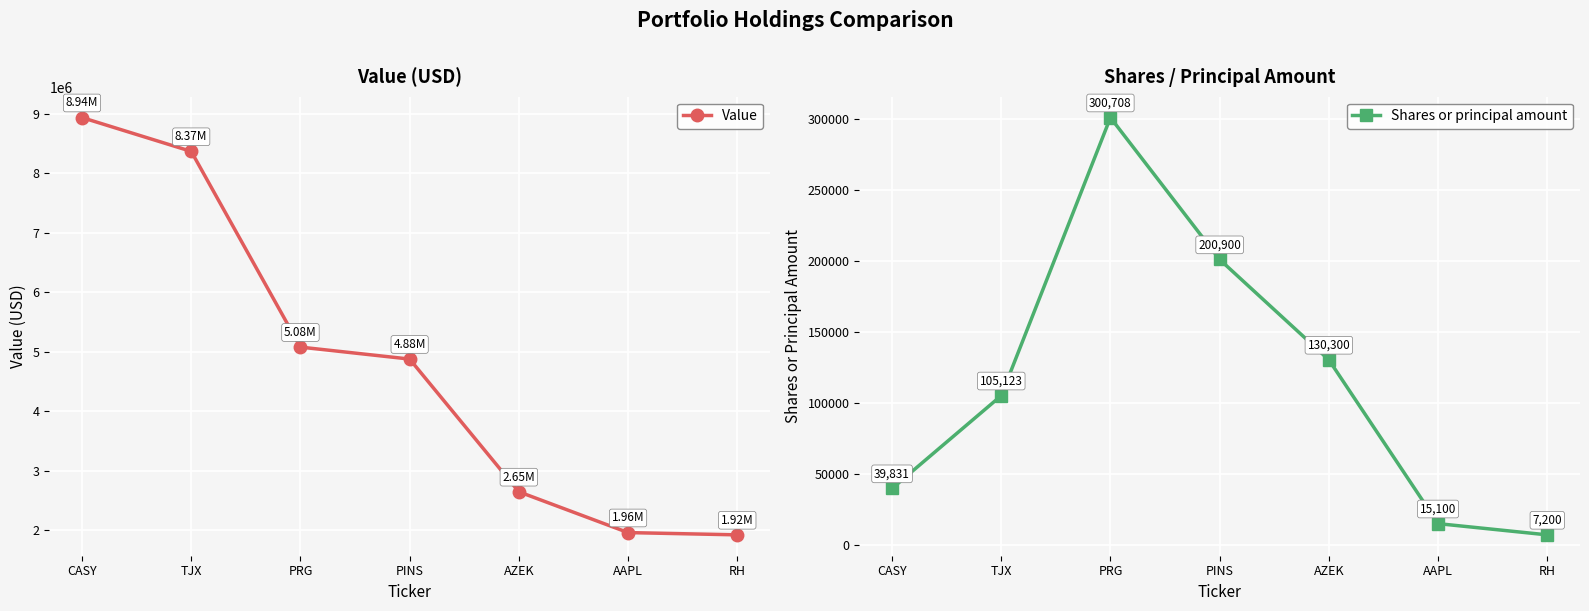

True or false: Value has more than 2 points higher than both neighbors.

False